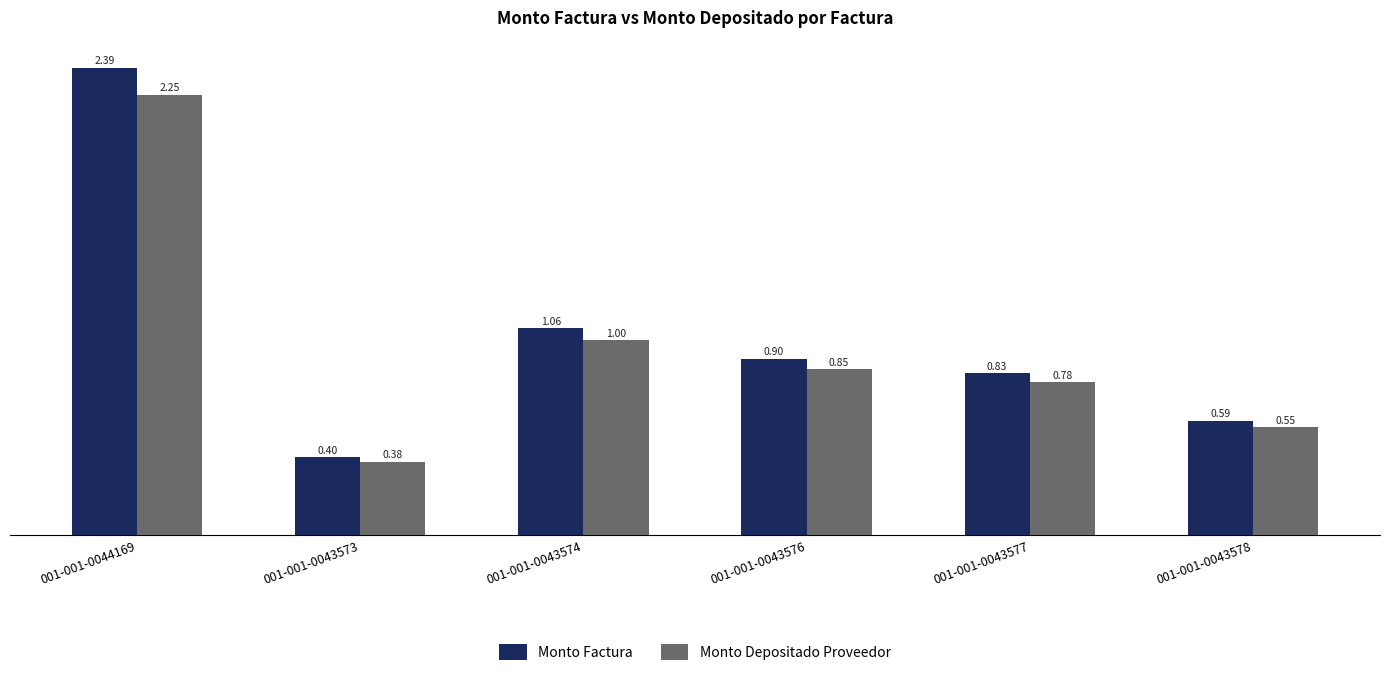

At which label does Monto Depositado Proveedor reach its peak?

001-001-0044169